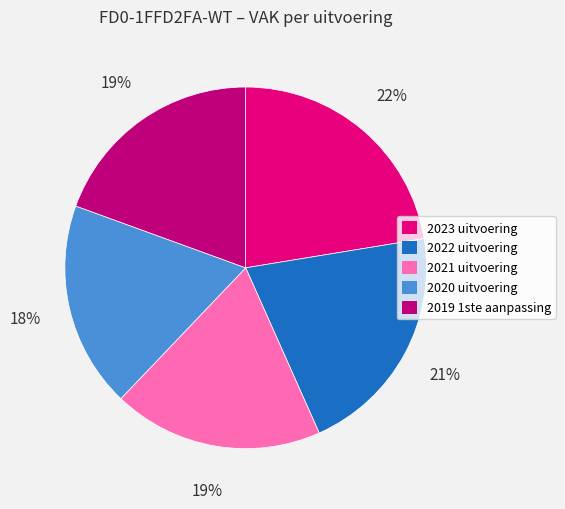

Which has a higher value, 2020 uitvoering or 2023 uitvoering?

2023 uitvoering